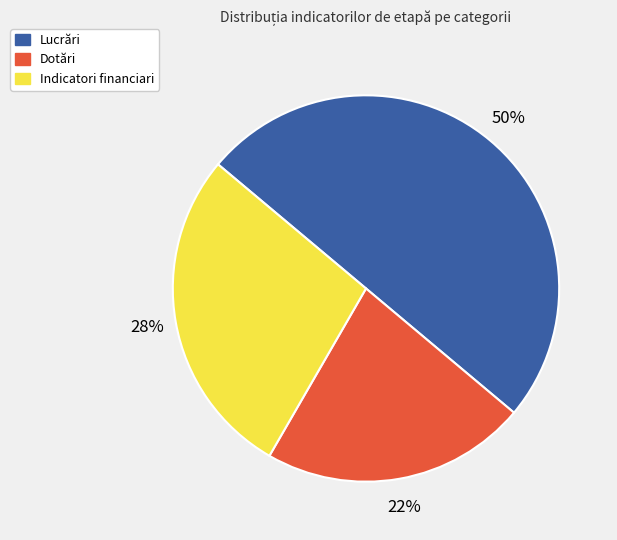

True or false: Dotări accounts for 22% of the total.

True